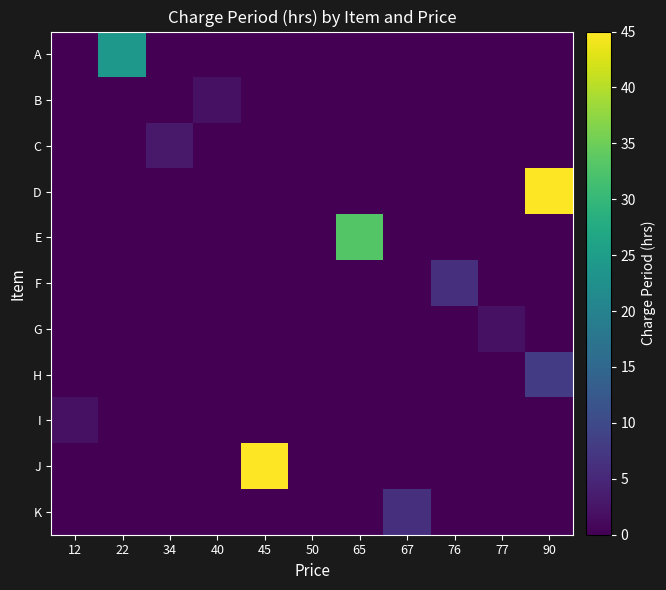

Which category has the highest value across all series?

90